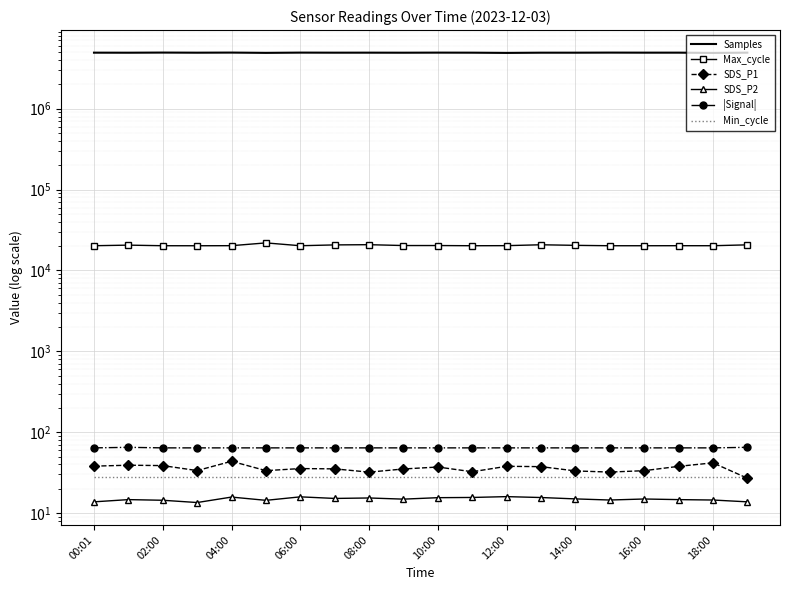

What position from the left is 18:00?

19